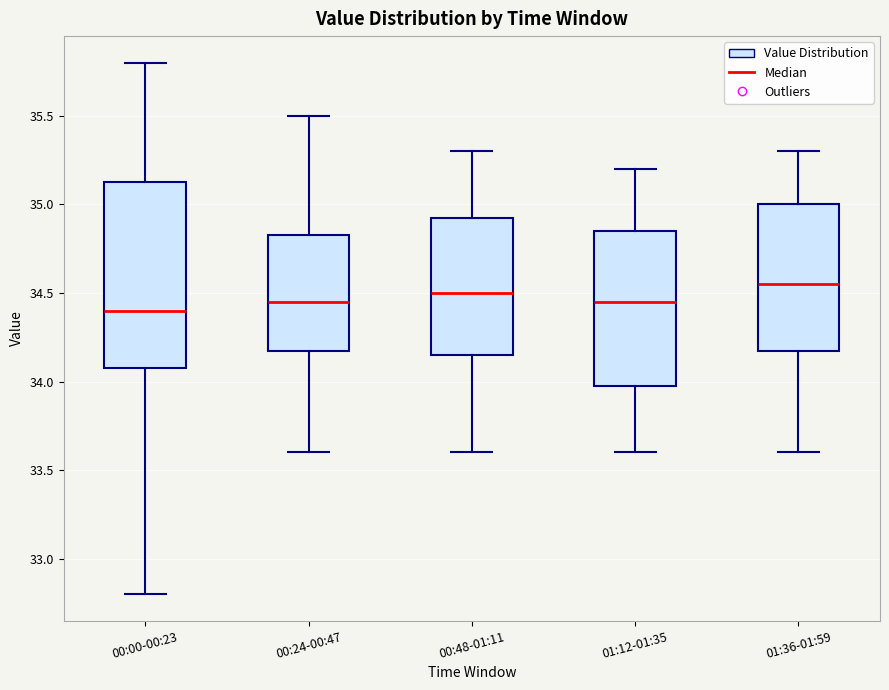

Where does the upper whisker of the box for 00:00-00:23 end on the y-axis? The values are not printed on the chart, so give them approximately, as read against the axis.

35.80